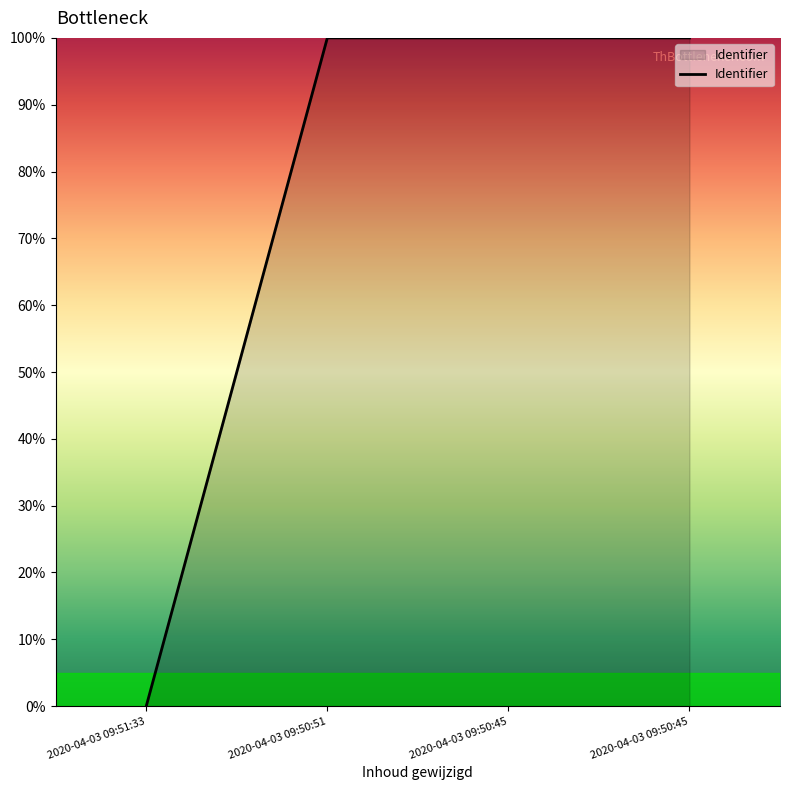

At which category does the chart reach its minimum across all series?

2020-04-03 09:51:33